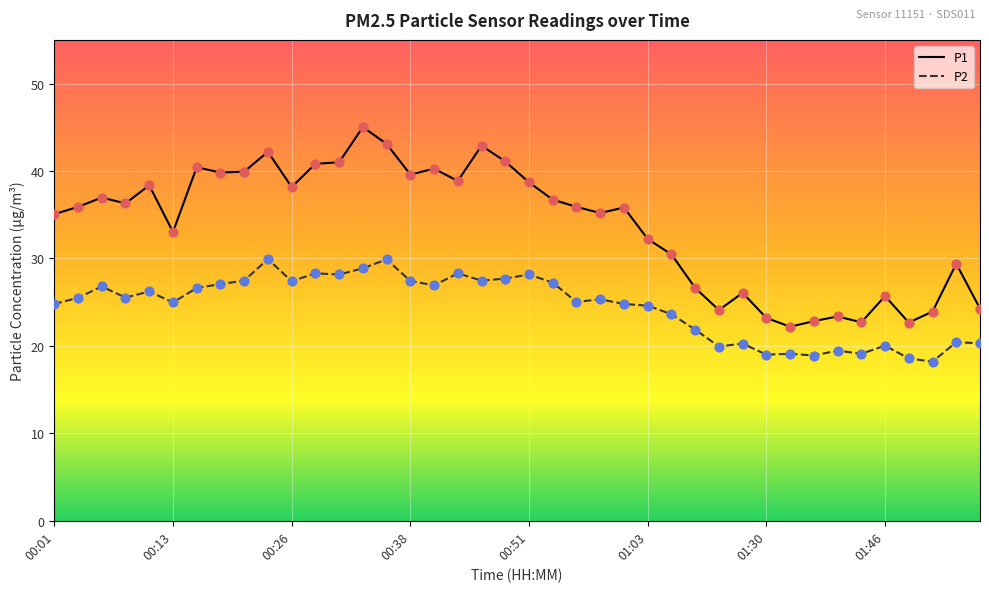

Which series has the largest total across all categories?

P1